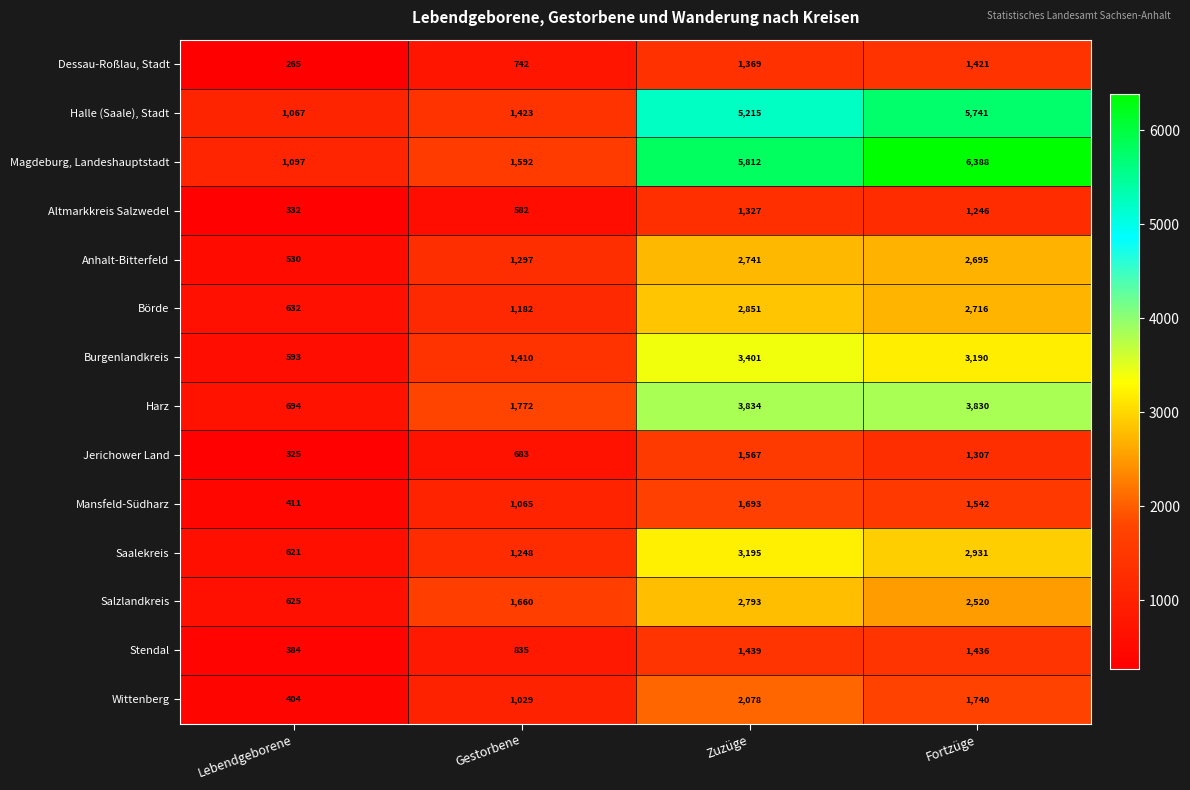

Between Gestorbene and Fortzüge, which series saw the biggest shift?

Magdeburg, Landeshauptstadt